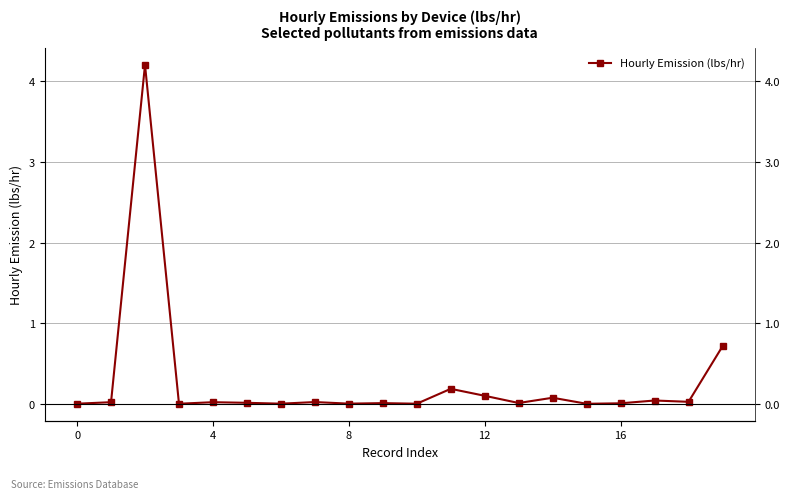

What is the approximate value at 14?

0.1